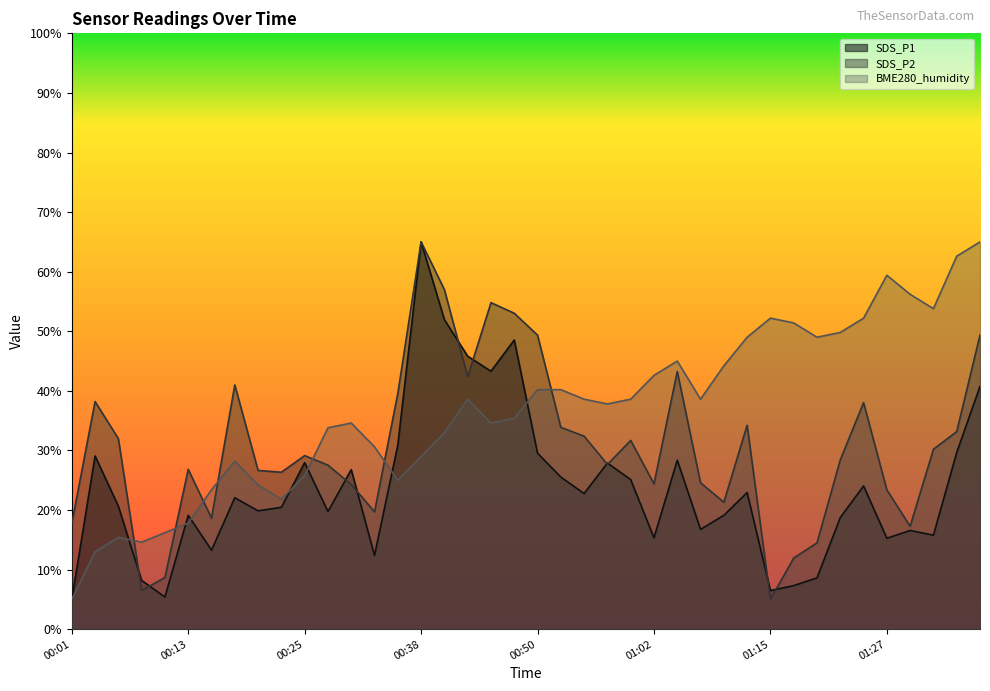

Reading left to right, list all the values displayed in this chart.

SDS_P1: 5.0	29.1	20.6	8.2	5.4	19.1	13.3	22.1	19.9	20.5	28.0	19.7	26.8	12.4	30.9	65.0	52.0	45.8	43.3	48.5	29.5	25.5	22.8	27.9	25.1	15.3	28.4	16.7	19.1	22.9	6.5	7.3	8.6	18.7	24.0	15.3	16.6	15.8	29.7	40.7
SDS_P2: 17.7	38.2	32.0	6.5	8.7	26.8	18.6	41.0	26.6	26.3	29.1	27.5	24.3	19.7	39.6	65.0	57.0	42.4	54.8	53.0	49.3	33.9	32.4	27.6	31.7	24.4	43.2	24.6	21.3	34.2	5.0	11.9	14.5	28.4	38.0	23.4	17.3	30.2	33.2	49.3
BME280_humidity: 5.0	13.0	15.4	14.6	16.2	17.8	23.4	28.2	24.2	21.8	25.8	33.8	34.6	30.6	25.0	29.0	33.0	38.6	34.6	35.4	40.2	40.2	38.6	37.8	38.6	42.6	45.0	38.6	44.2	49.0	52.2	51.4	49.0	49.8	52.2	59.4	56.2	53.8	62.6	65.0